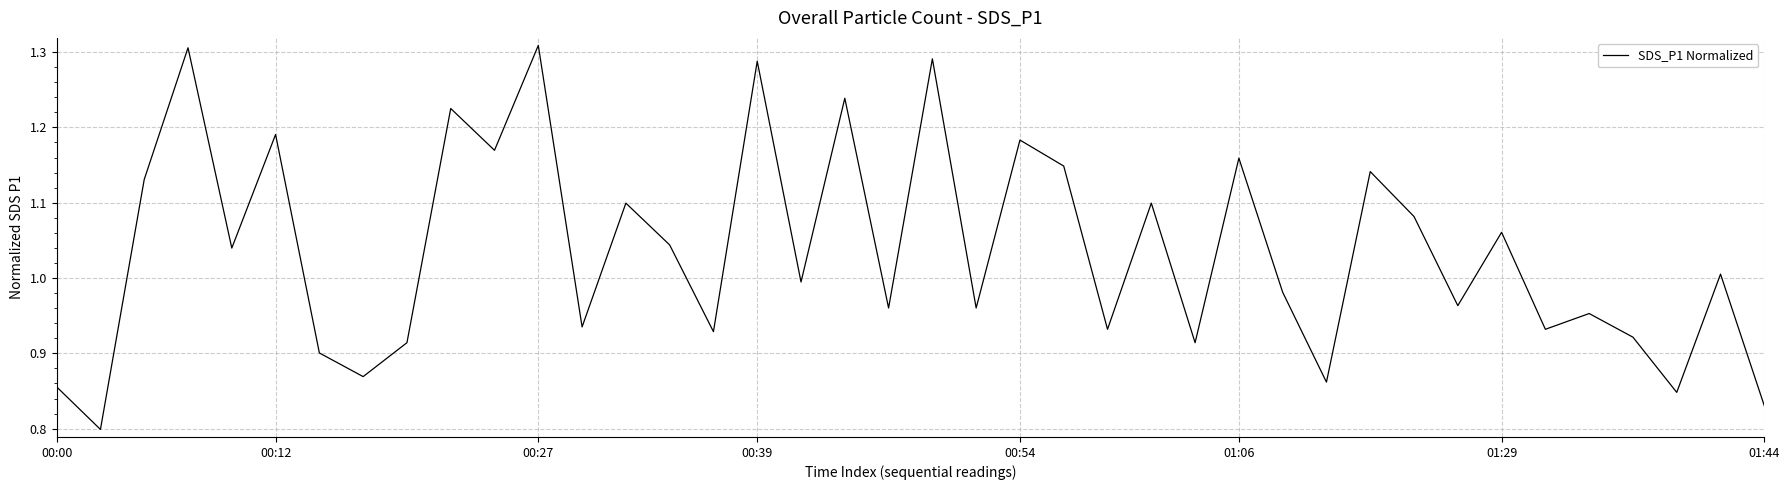

How many distinct data groups are displayed?

1